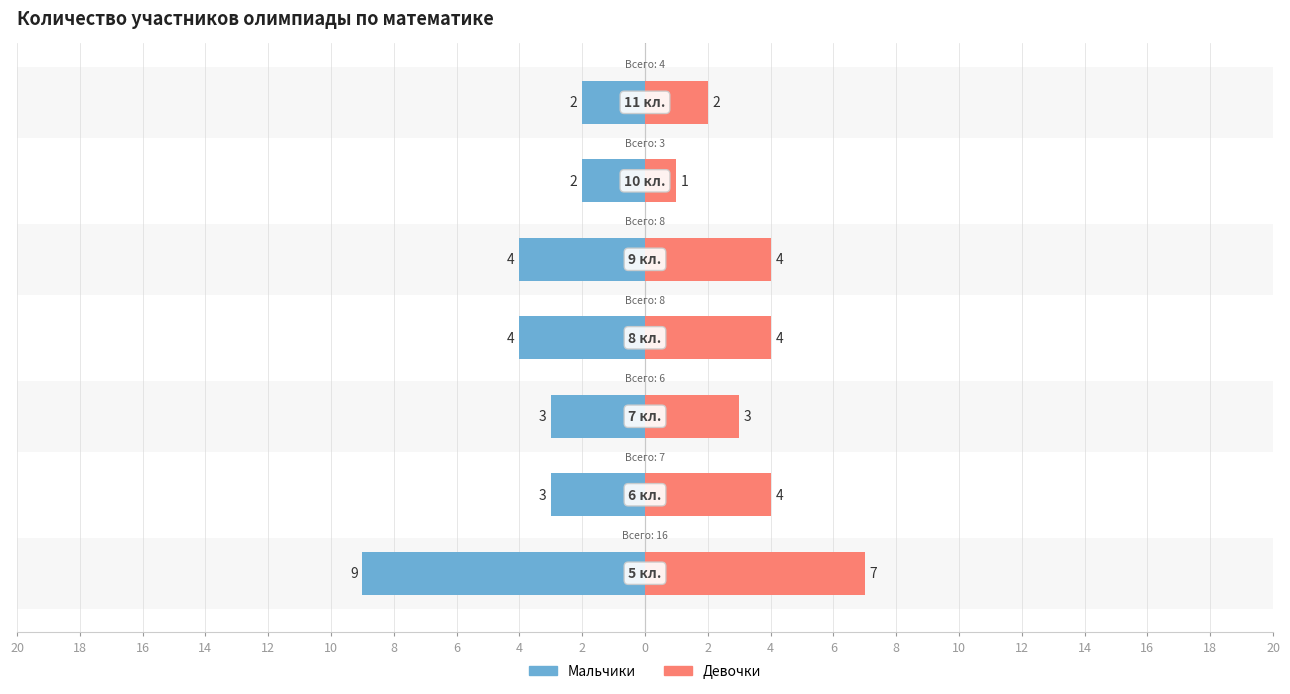

At which label does Девочки reach its minimum?

10